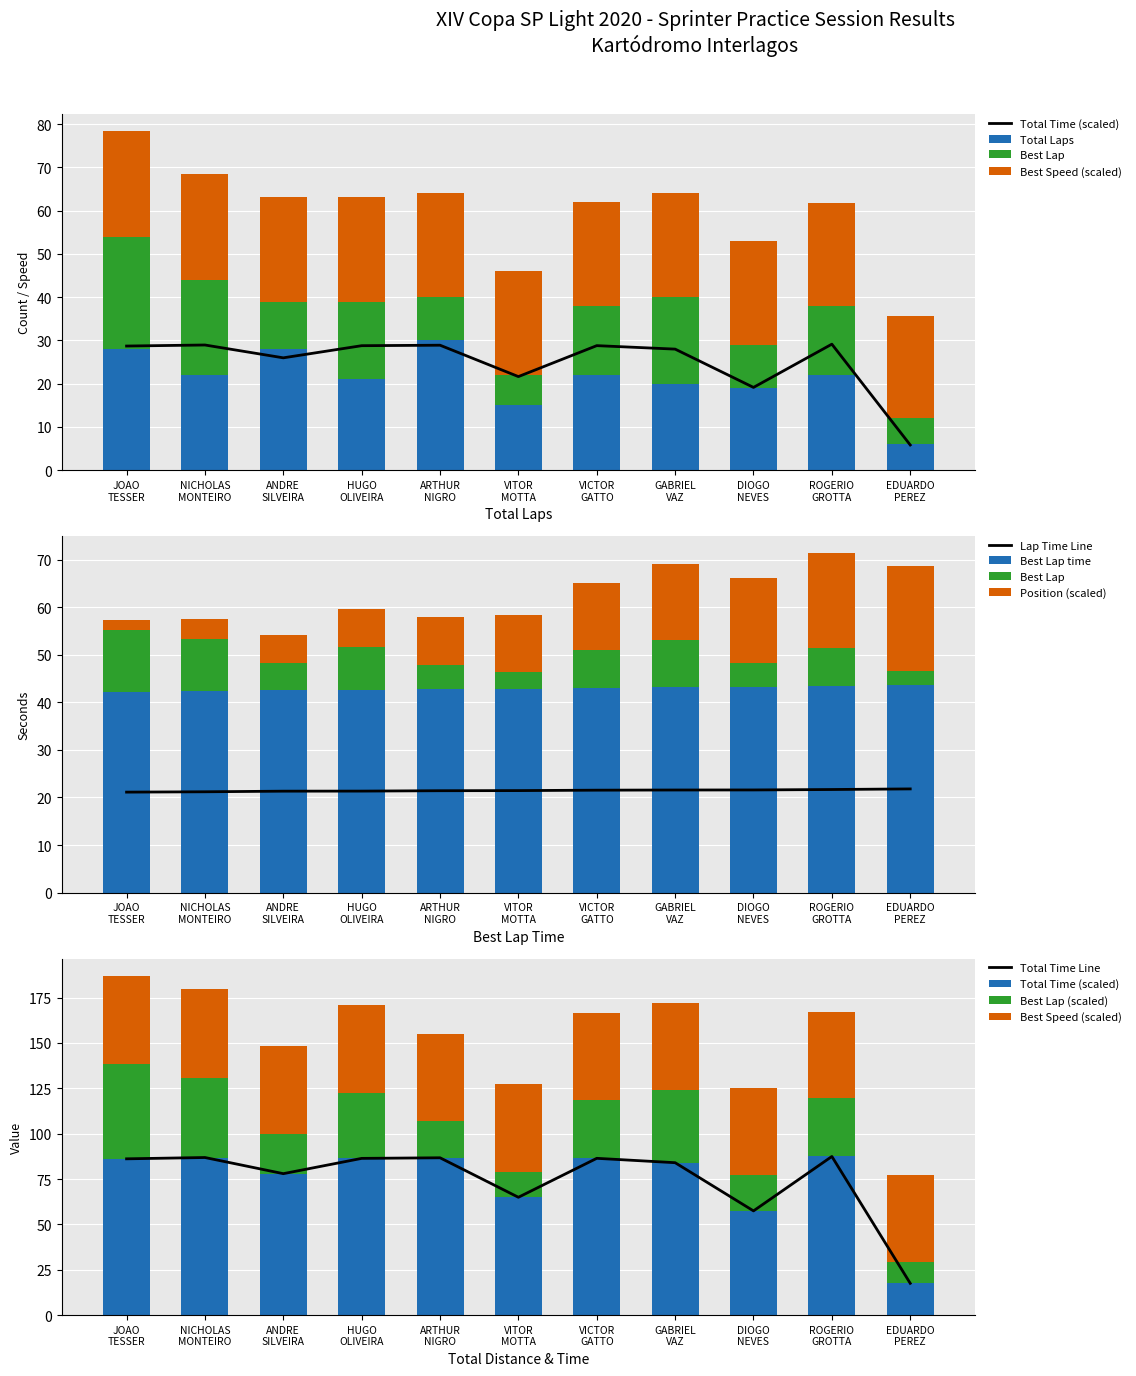

Between ARTHUR NIGRO and GABRIEL VAZ, which series saw the biggest shift?

Total Laps